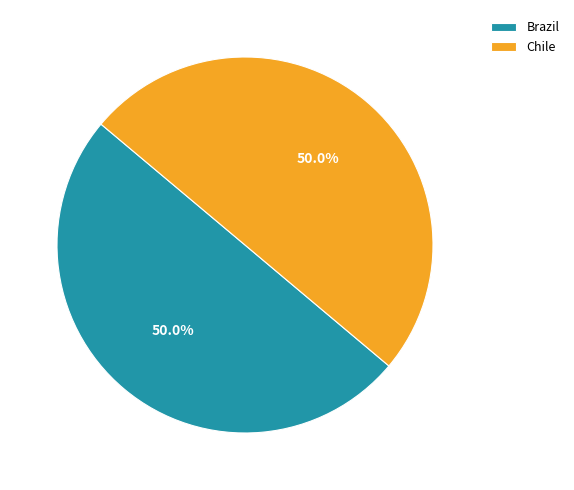

Is it true that Chile is 61% of the pie?

False